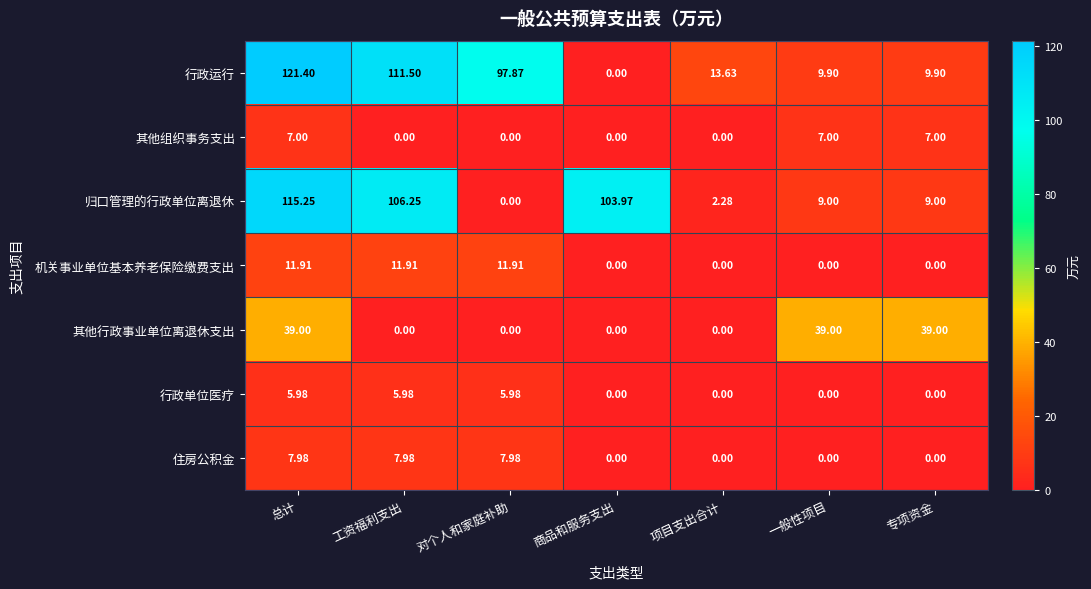

Rank the series by their maximum value, from lowest to highest.

行政单位医疗, 其他组织事务支出, 住房公积金, 机关事业单位基本养老保险缴费支出, 其他行政事业单位离退休支出, 归口管理的行政单位离退休, 行政运行